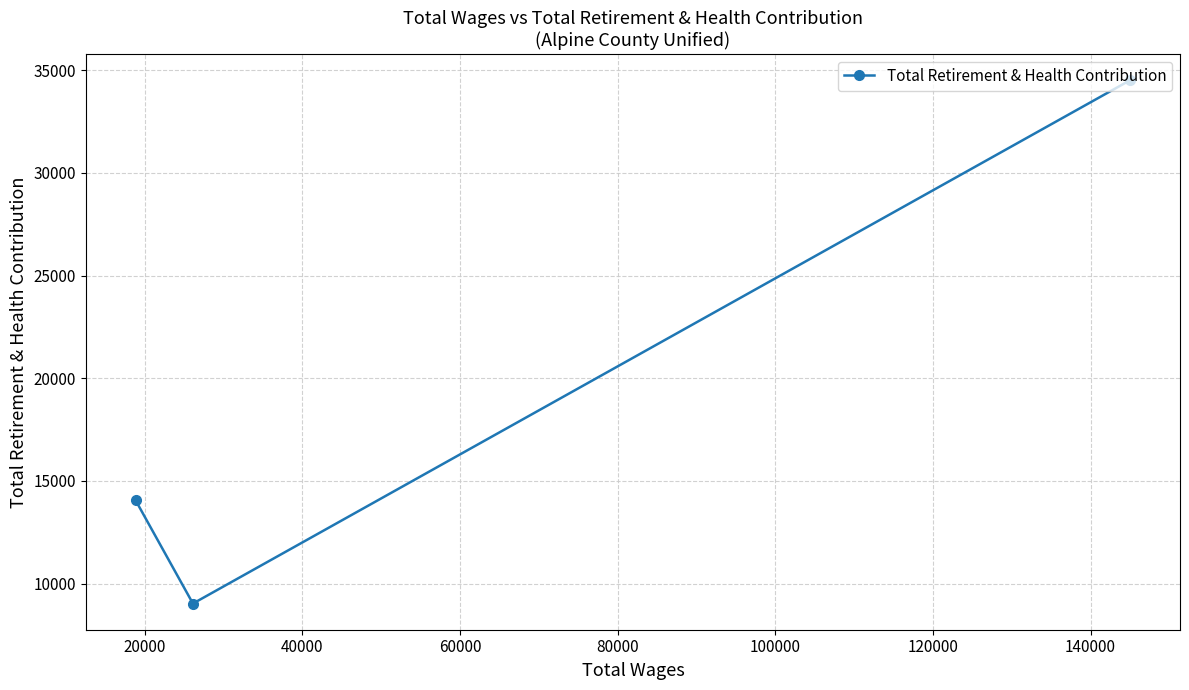

What is the smallest value displayed?

9028